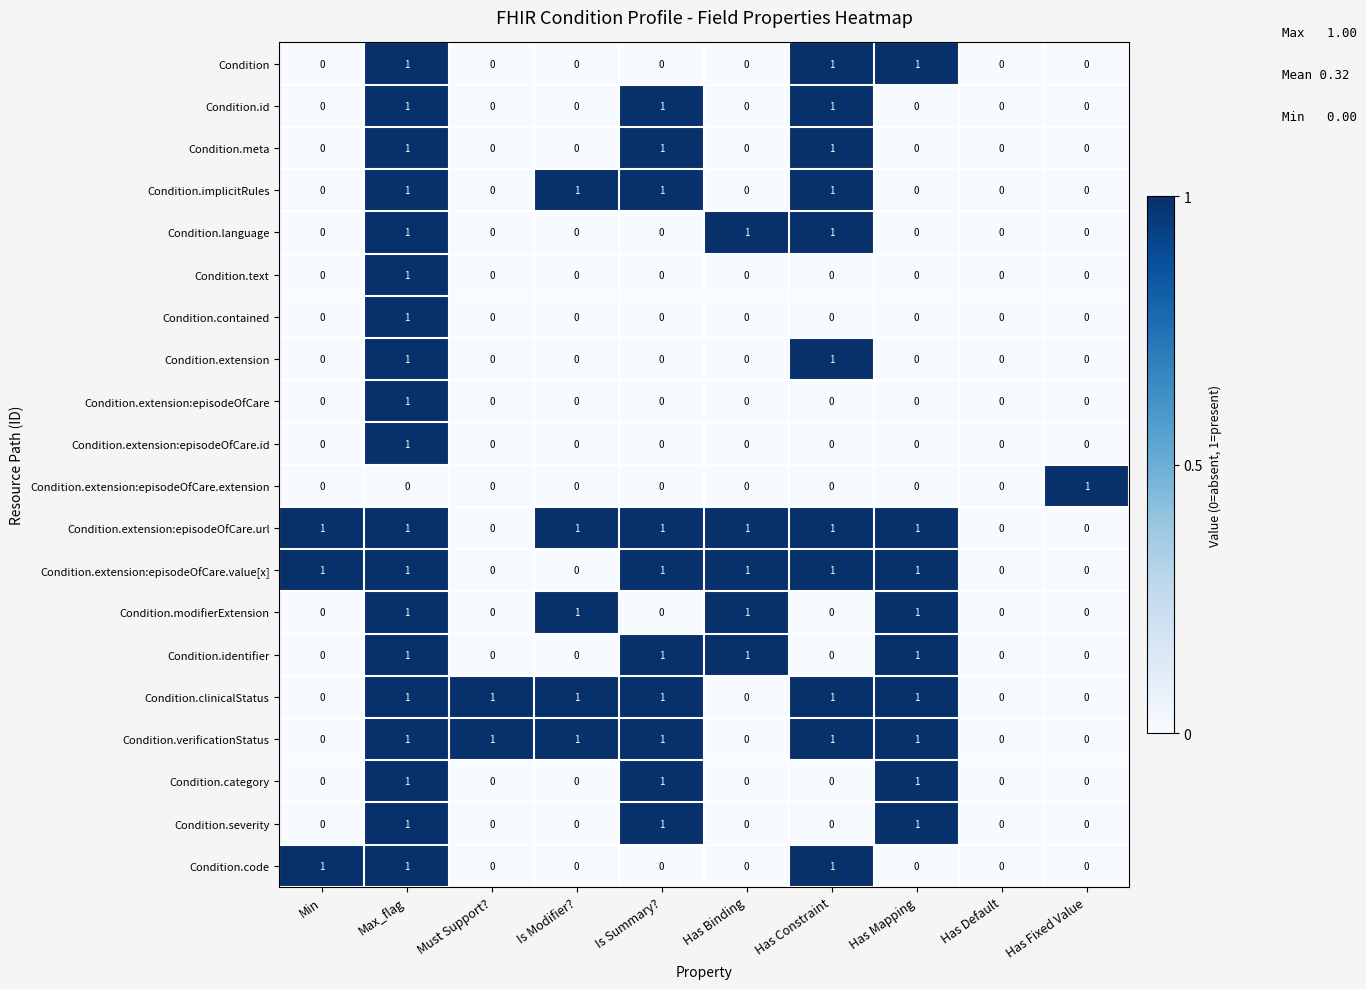

What is the sum of all Condition.meta values?

3